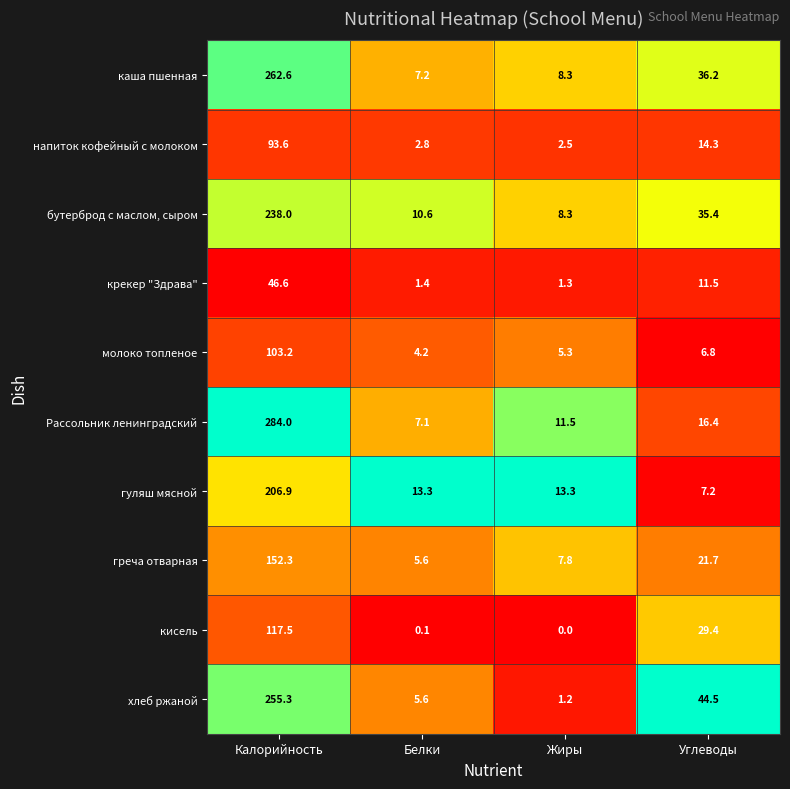

Which series has the largest total across all categories?

Рассольник ленинградский